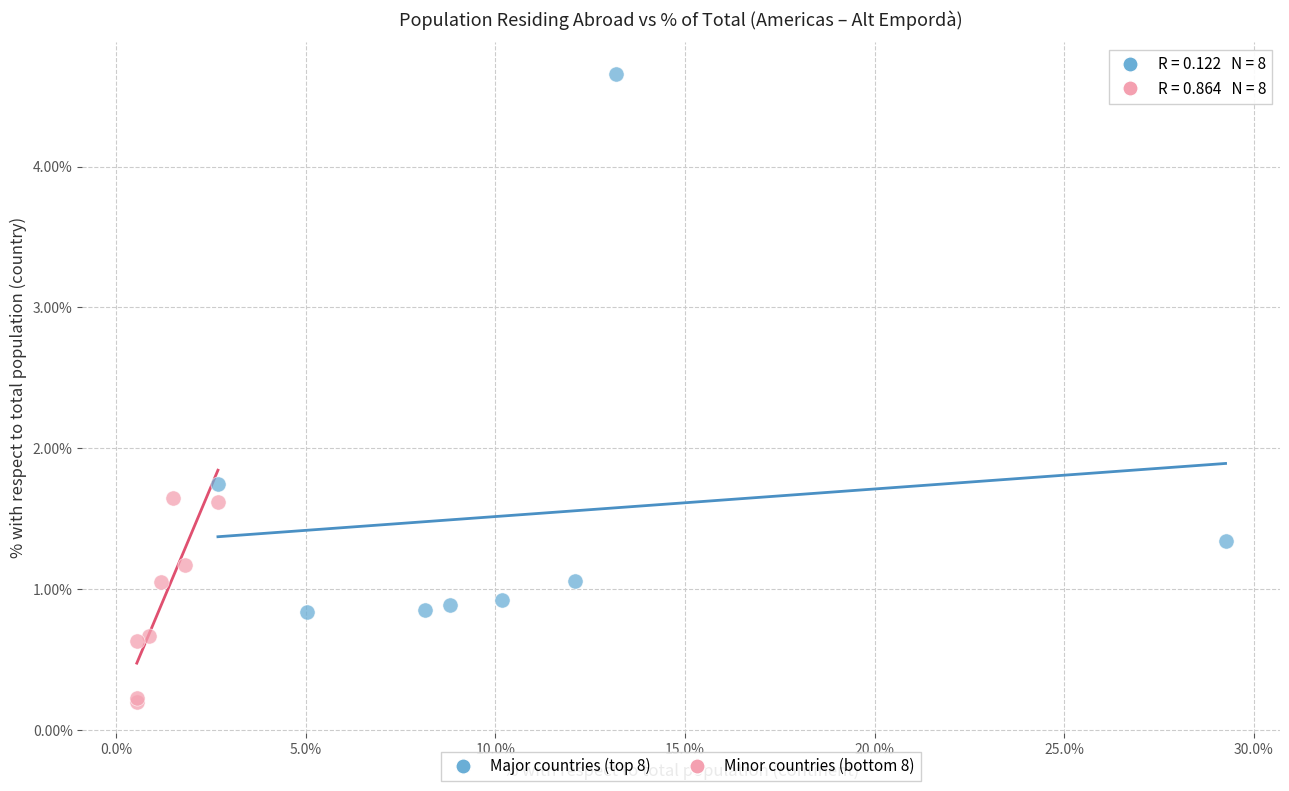

What are all the series names shown in the legend?

Major countries (top 8), Minor countries (bottom 8)